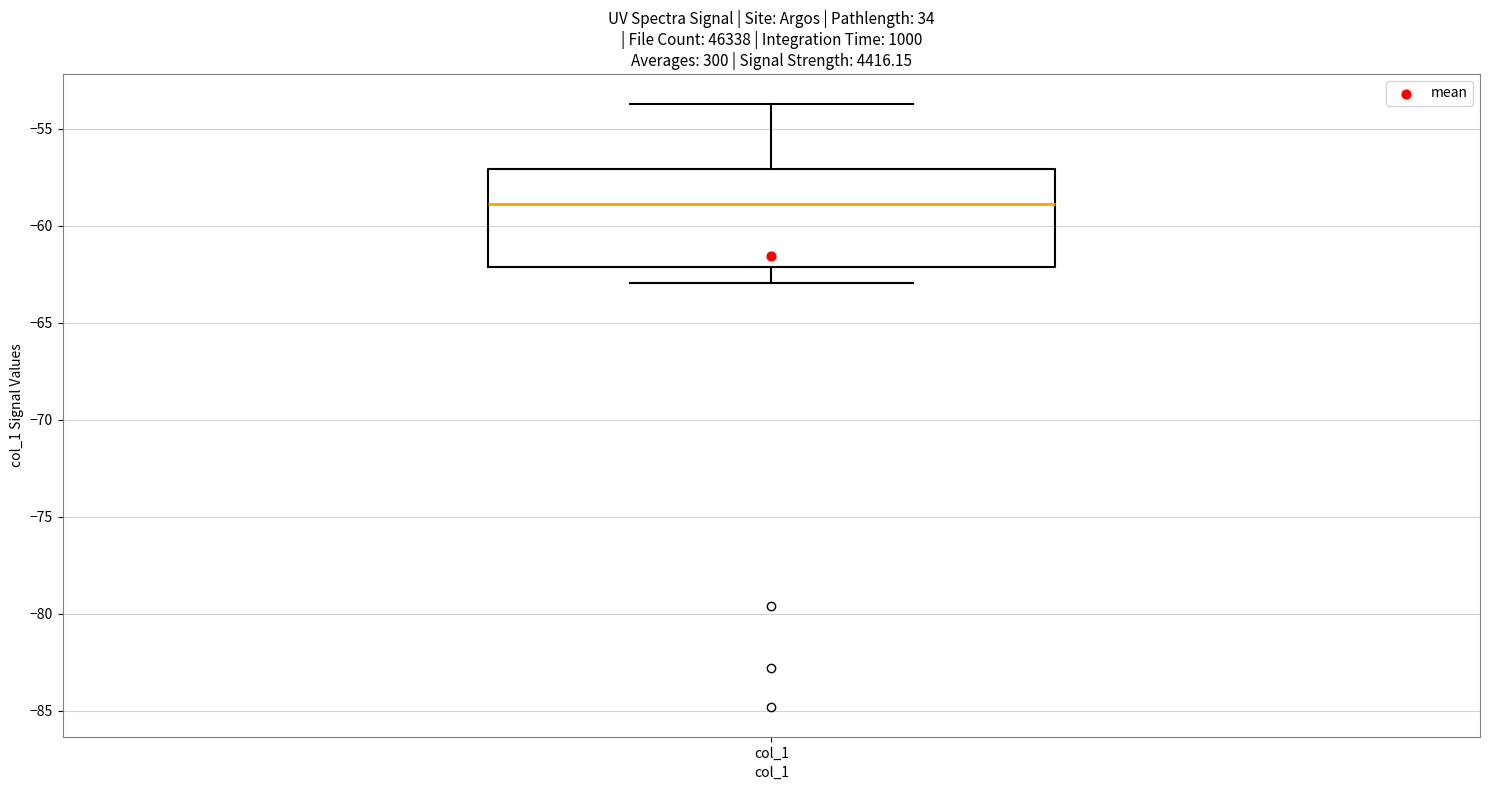

Read this box plot against the y-axis: the position of the median line, the range covered by the box, and the ends of both whiskers. The values are not printed on the chart, so give them approximately, as read against the axis.

median -59.0, box -62.0 to -57.0, whiskers -63.0 to -53.5